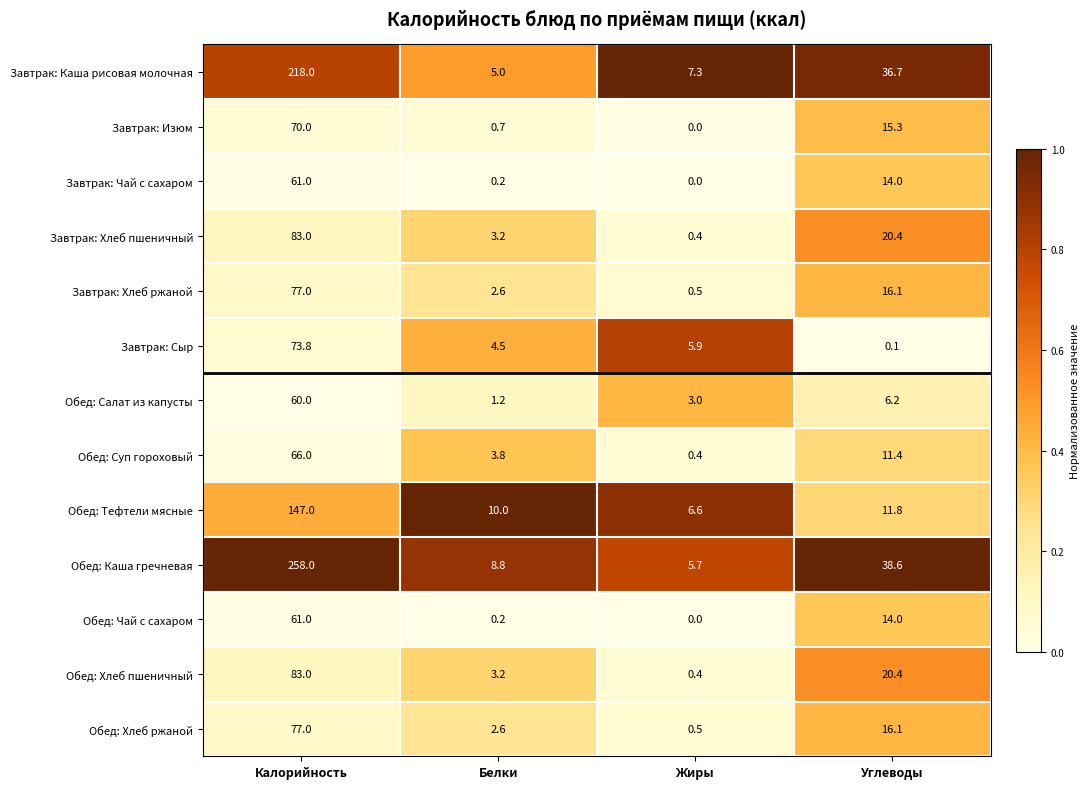

True or false: Обед: Чай с сахаром has a value of 0.2 at Белки.

True